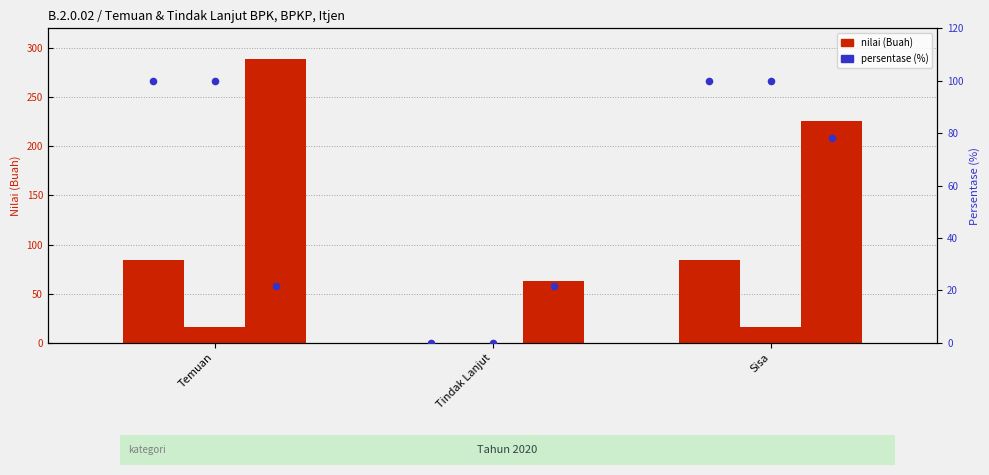

Which series has the largest Y range (max minus min)?

Itjen (nilai)